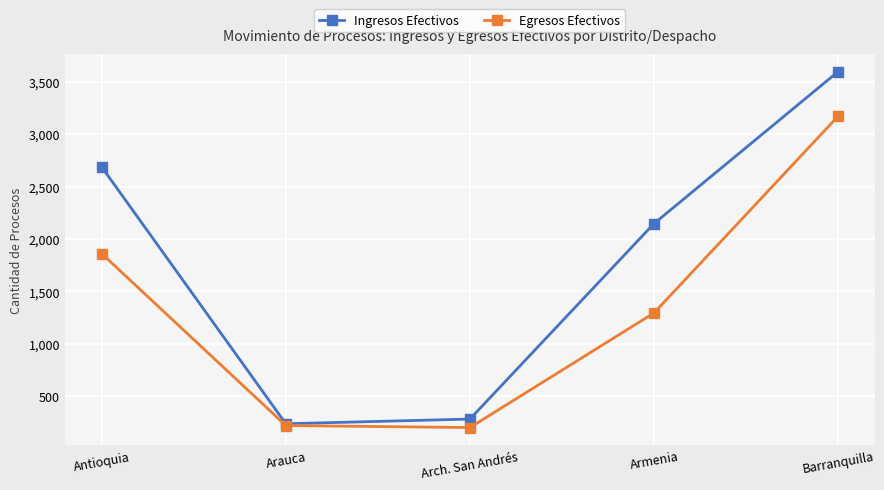

Which category has the highest value across all series?

Barranquilla